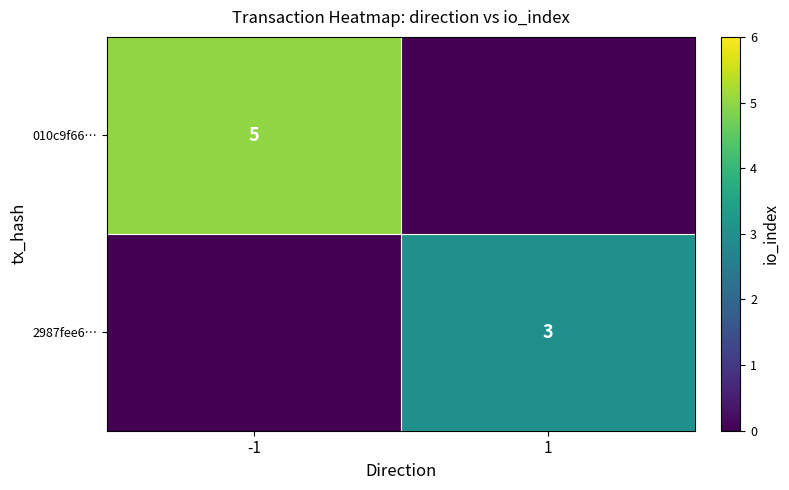

The 010c9f66… series shows 5 at -1. True or false?

True